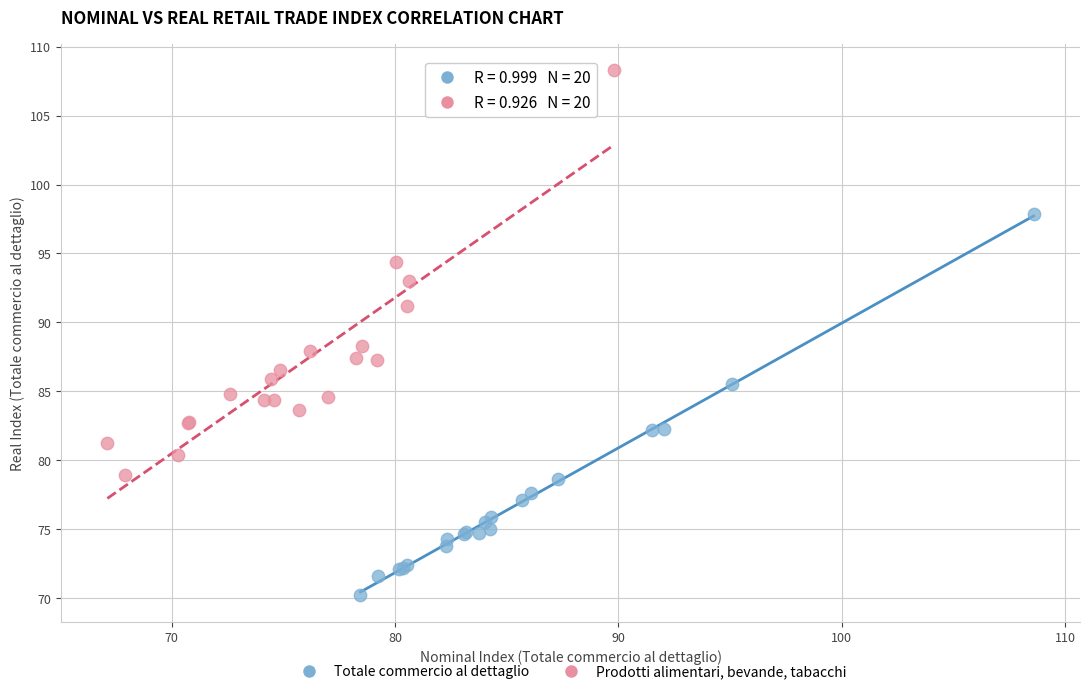

Which series reaches the minimum Y coordinate?

Totale commercio al dettaglio